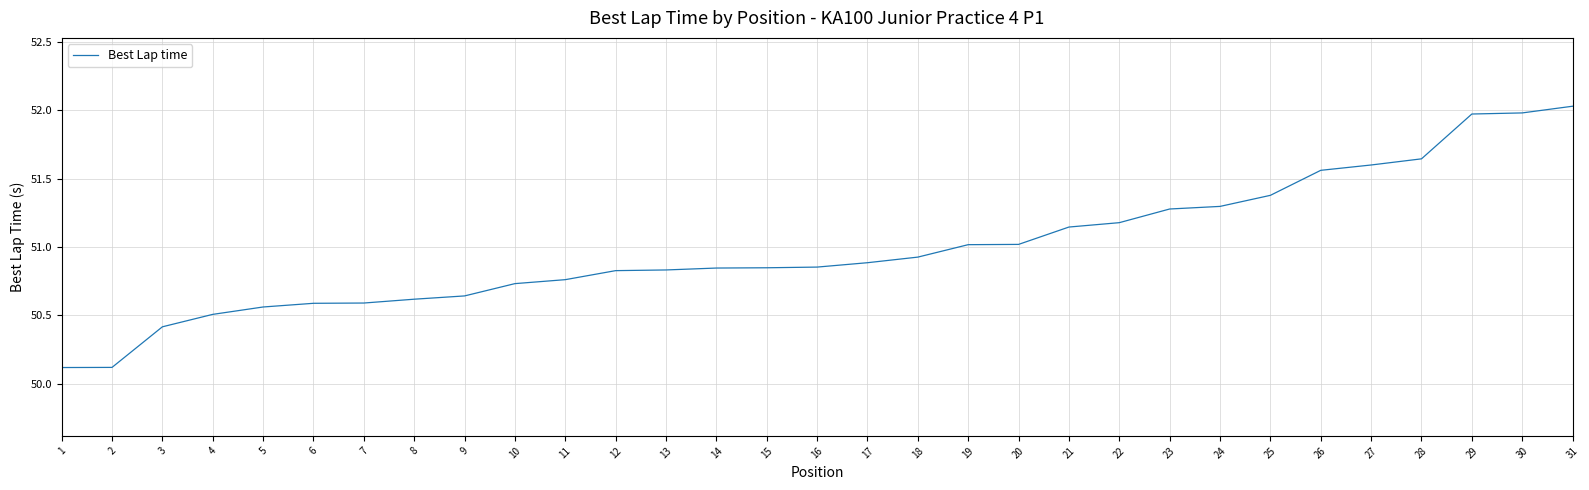

What is the greatest value displayed?

52.0